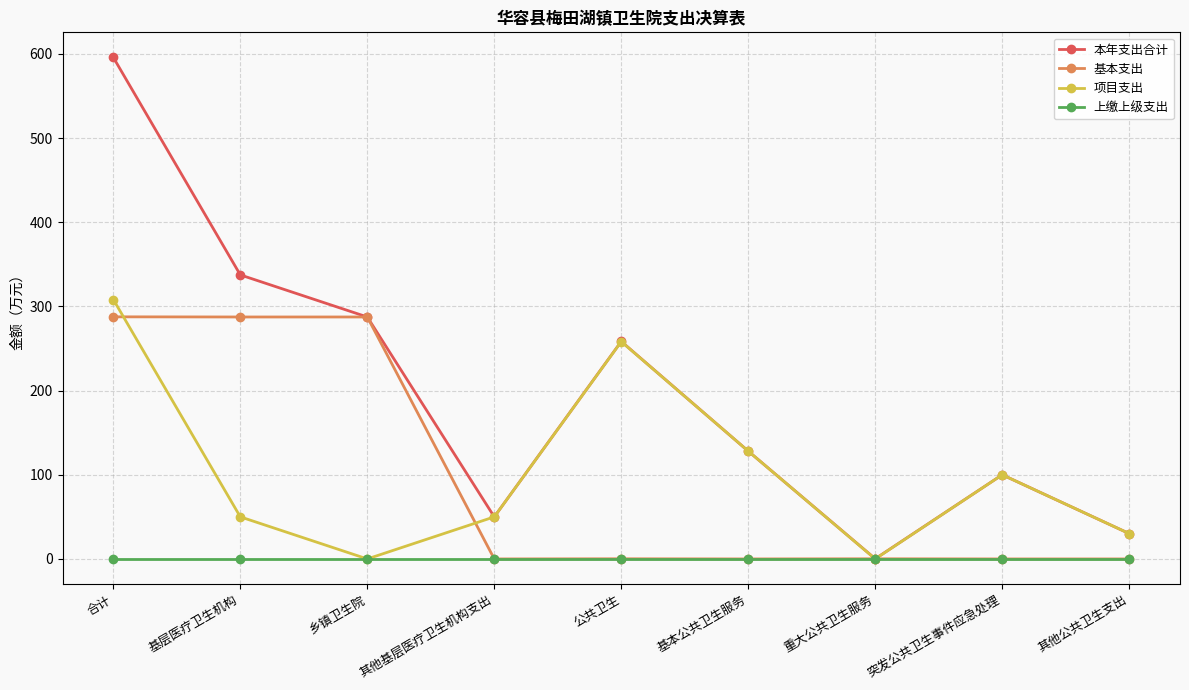

At which label does 项目支出 first exceed 50?

合计